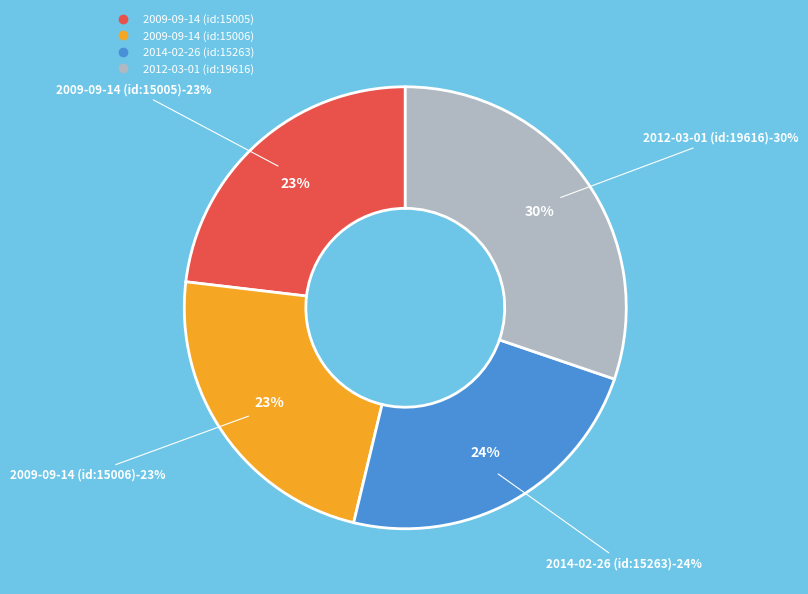

To the nearest percent, what percentage of the pie is 2009-09-14?

23%